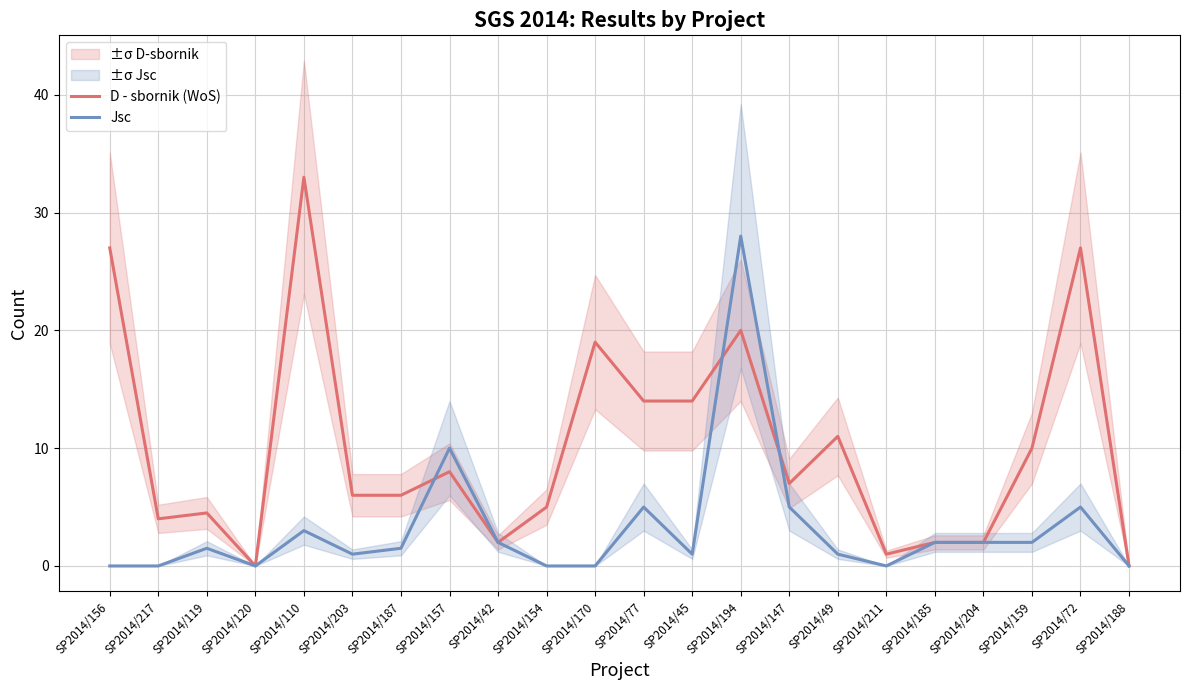

Count the number of categories in the chart.

22